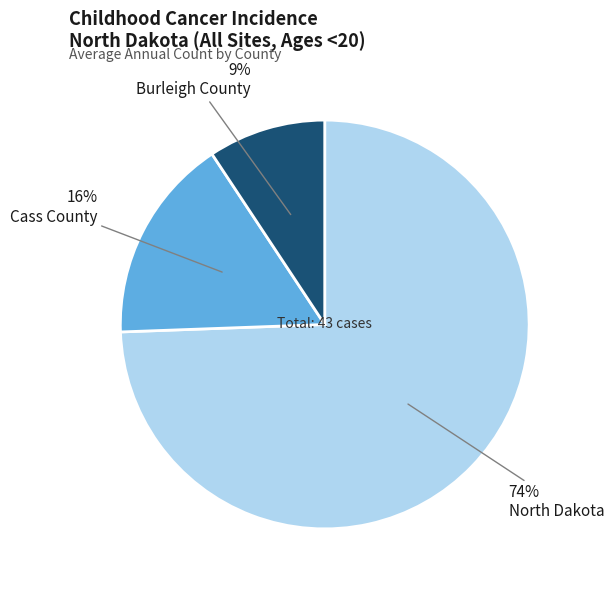

Is there any slice that represents more than half of the pie?

Yes